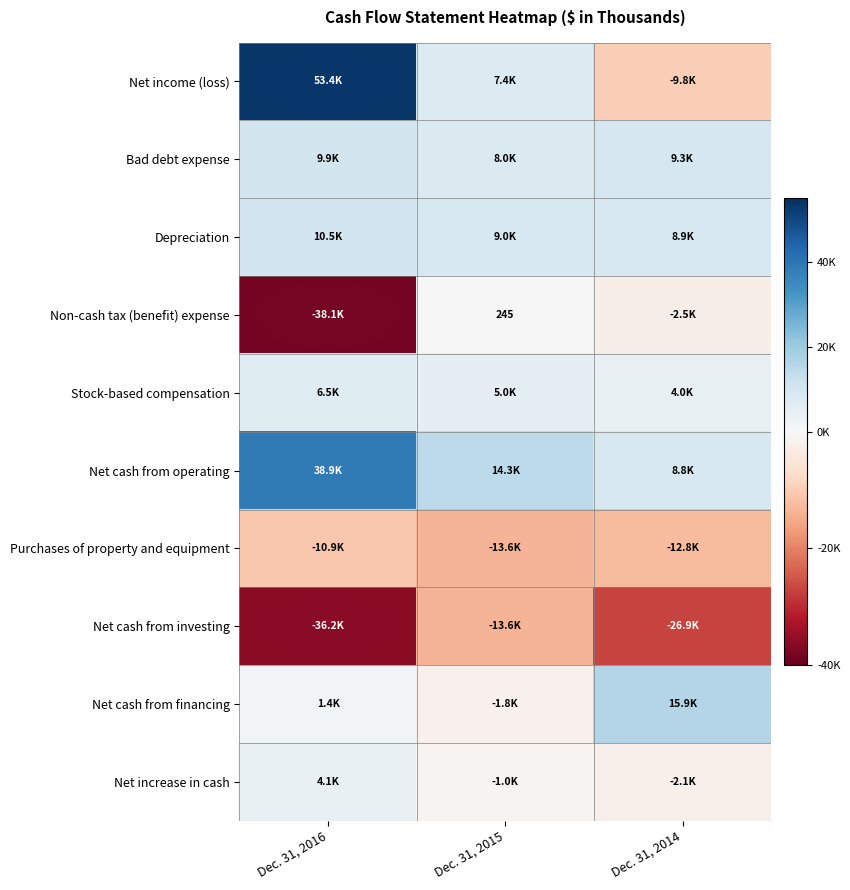

Is it true that Net cash from investing equals -19534 at Dec. 31, 2015?

False